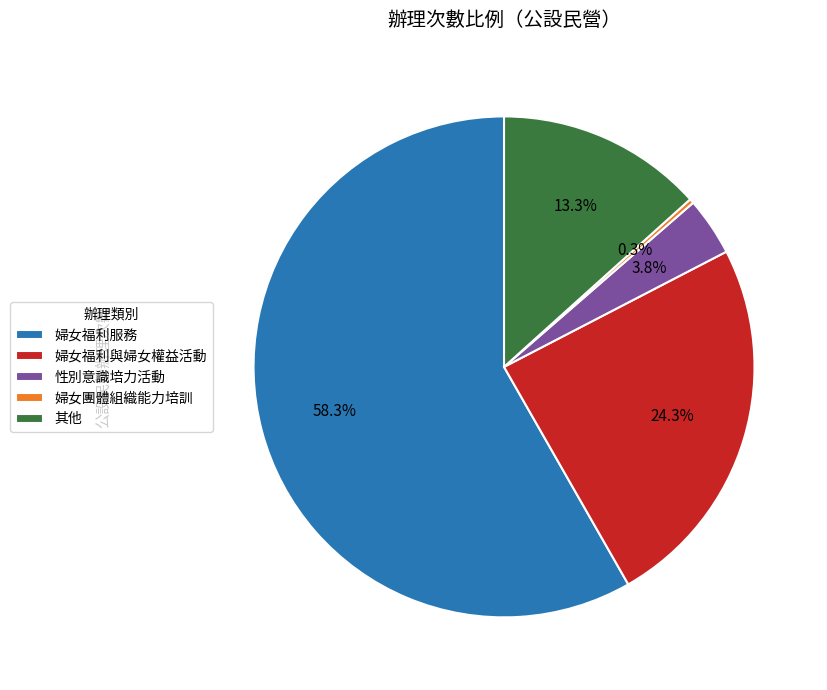

Is there any slice that represents more than half of the pie?

Yes